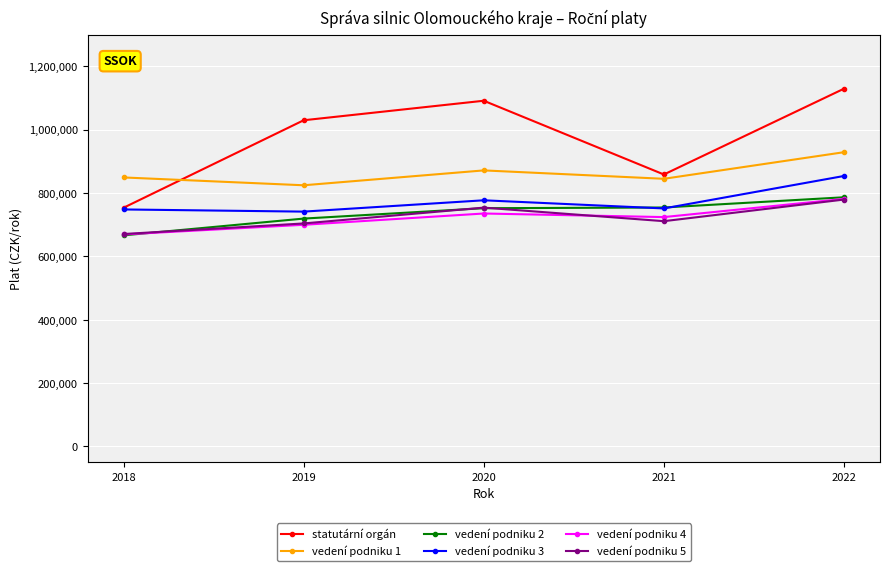

What is the difference between the maximum and minimum values in the statutární orgán series?

375865